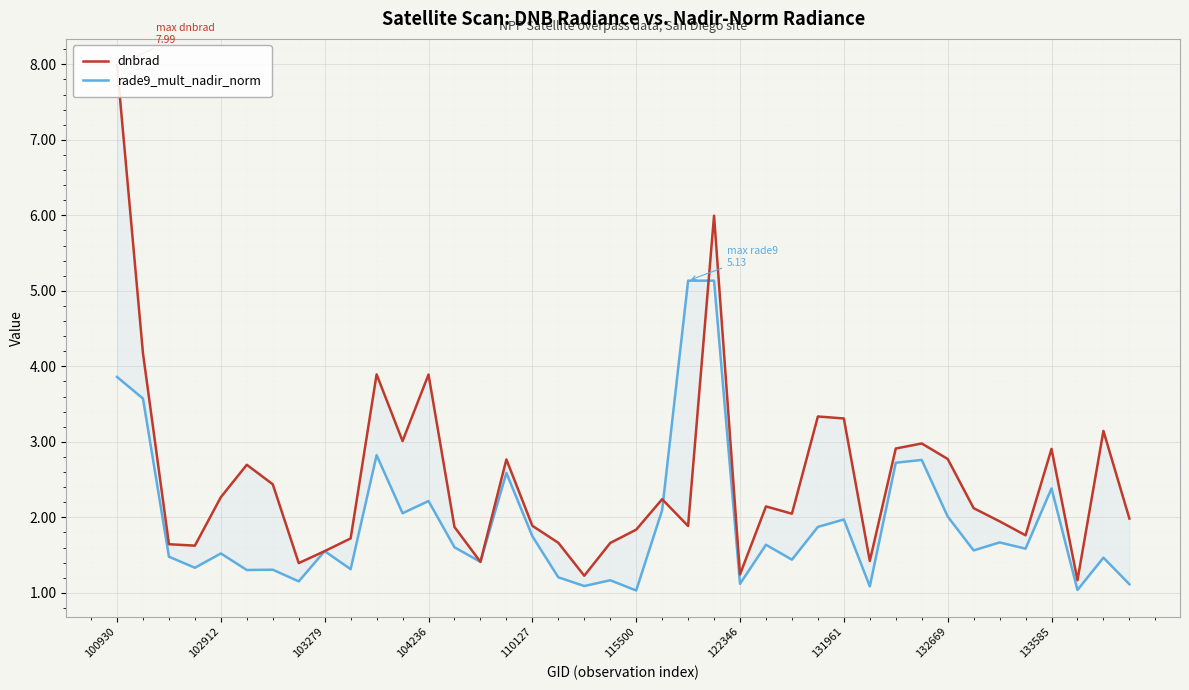

The value of rade9_mult_nadir_norm at 100930 is 3.9. True or false?

True